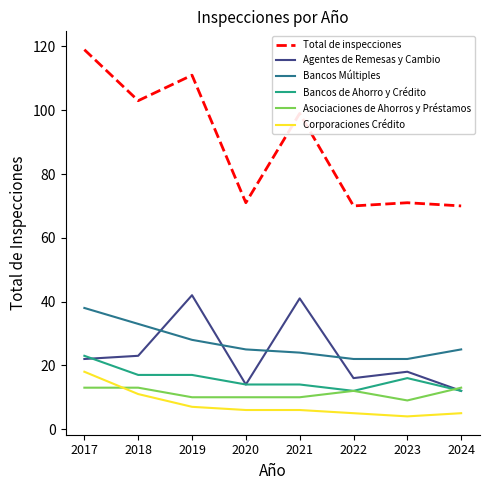

What is the difference between the highest and lowest values at 2020?

65